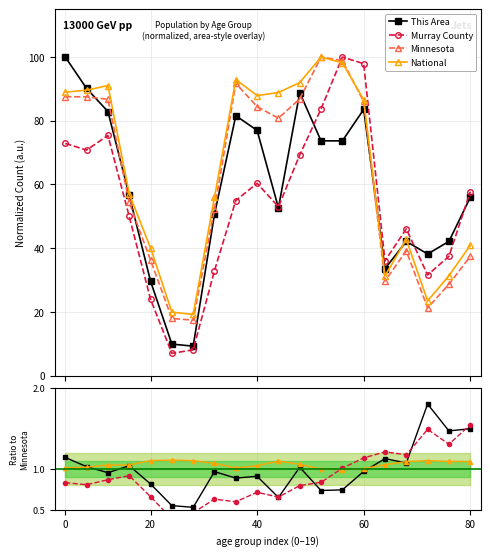

True or false: National has more than 2 points higher than both neighbors.

True